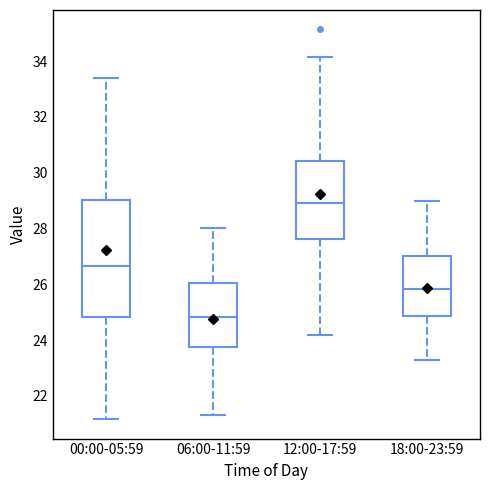

Reading left to right, read every box against the y-axis: the position of its median line, the range the box covers, and the ends of its whiskers. The values are not printed on the chart, so give them approximately, as read against the axis.

00:00-05:59: median 26.6, box 24.8 to 29.0, whiskers 21.2 to 33.4
06:00-11:59: median 24.8, box 23.8 to 26.0, whiskers 21.4 to 28.0
12:00-17:59: median 29.0, box 27.6 to 30.4, whiskers 24.2 to 34.2
18:00-23:59: median 25.8, box 24.8 to 27.0, whiskers 23.2 to 29.0